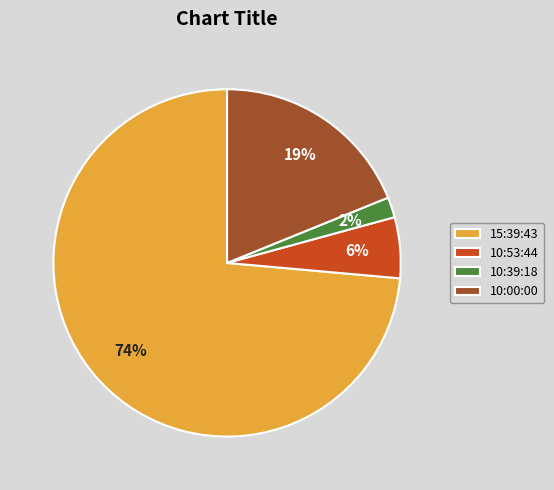

Which category has the biggest portion of the pie?

15:39:43